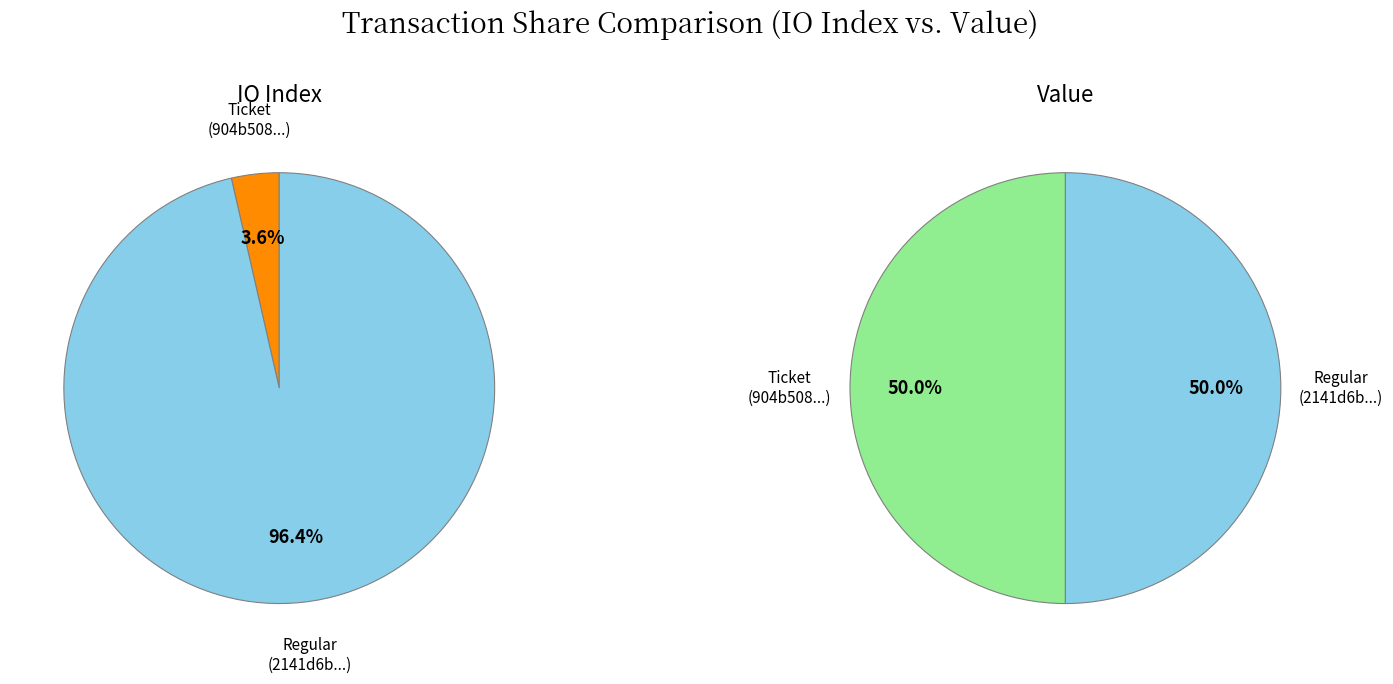

The values_io_index slice represents 50% of the pie. True or false?

True